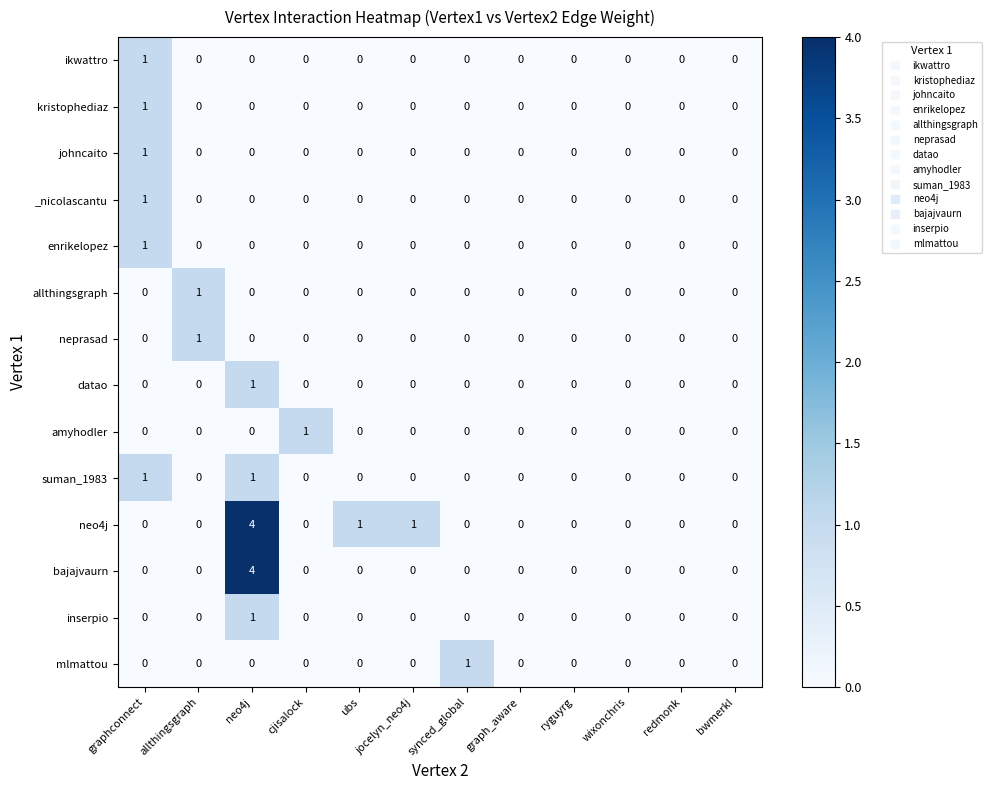

How many kristophediaz values are between 0 and 1?

12